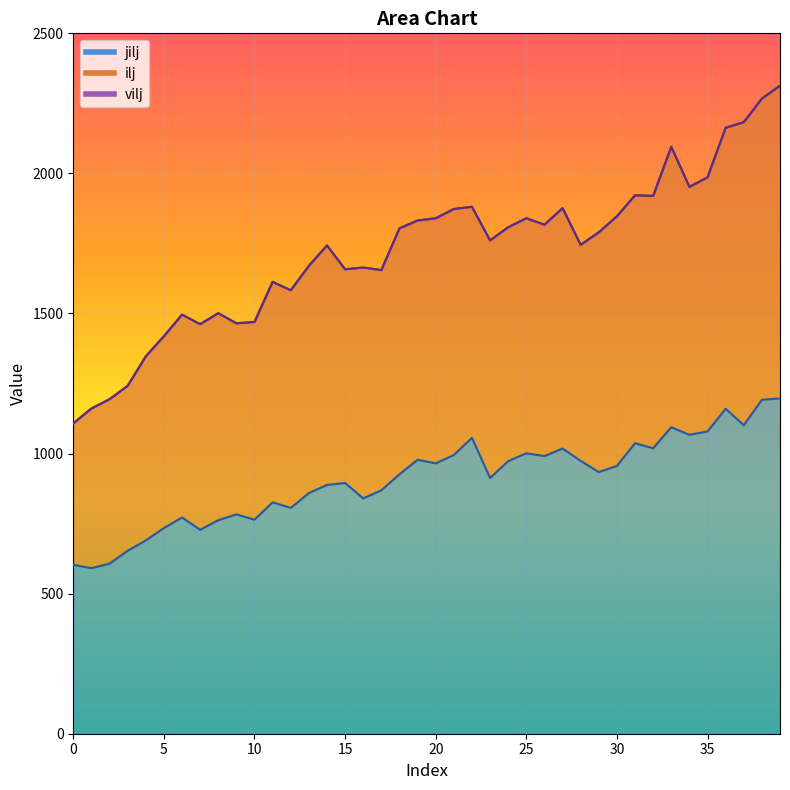

True or false: vilj has a value of 3871 at 37.

False